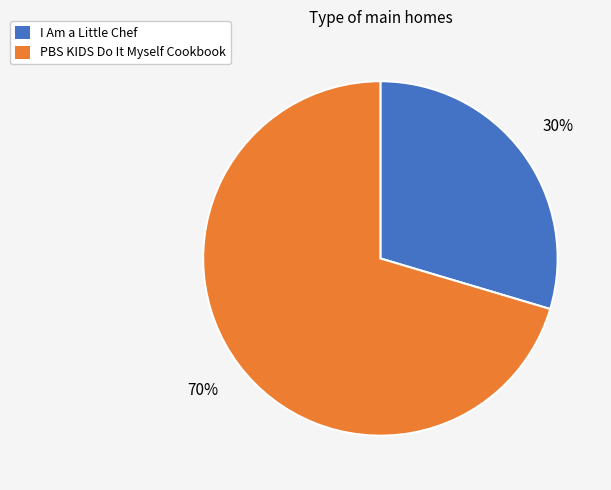

Is I Am a Little Chef the majority of the pie?

No